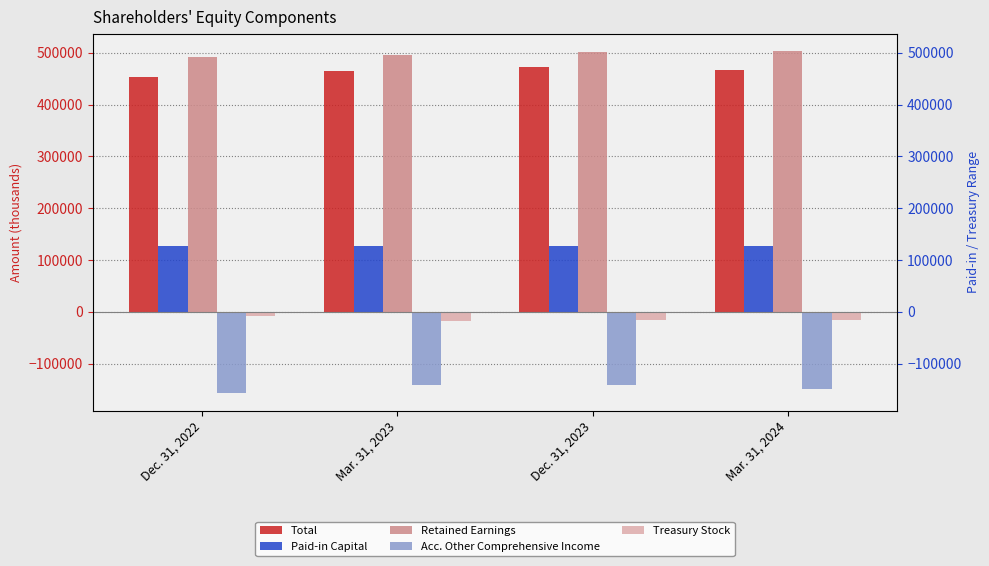

What is the lowest value of the Paid-in Capital series?

126150